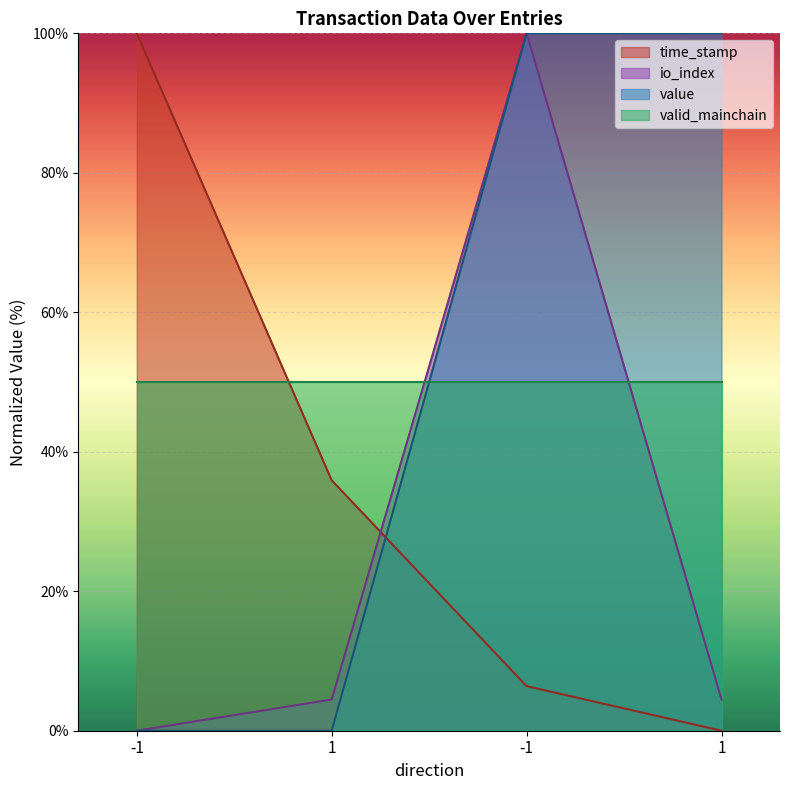

The value of time_stamp at -1 is 2.4. True or false?

False